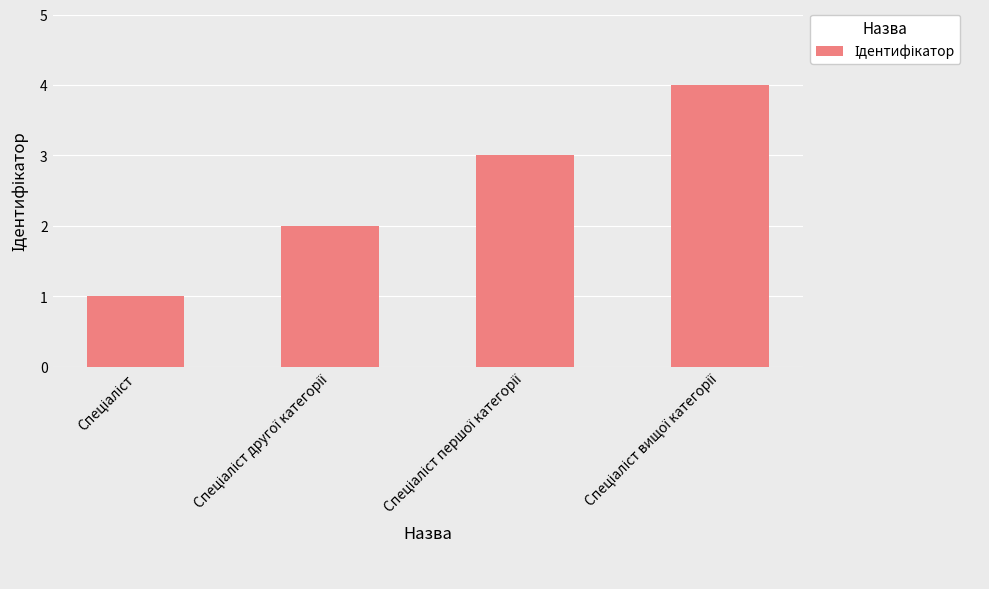

What is the greatest value displayed?

4